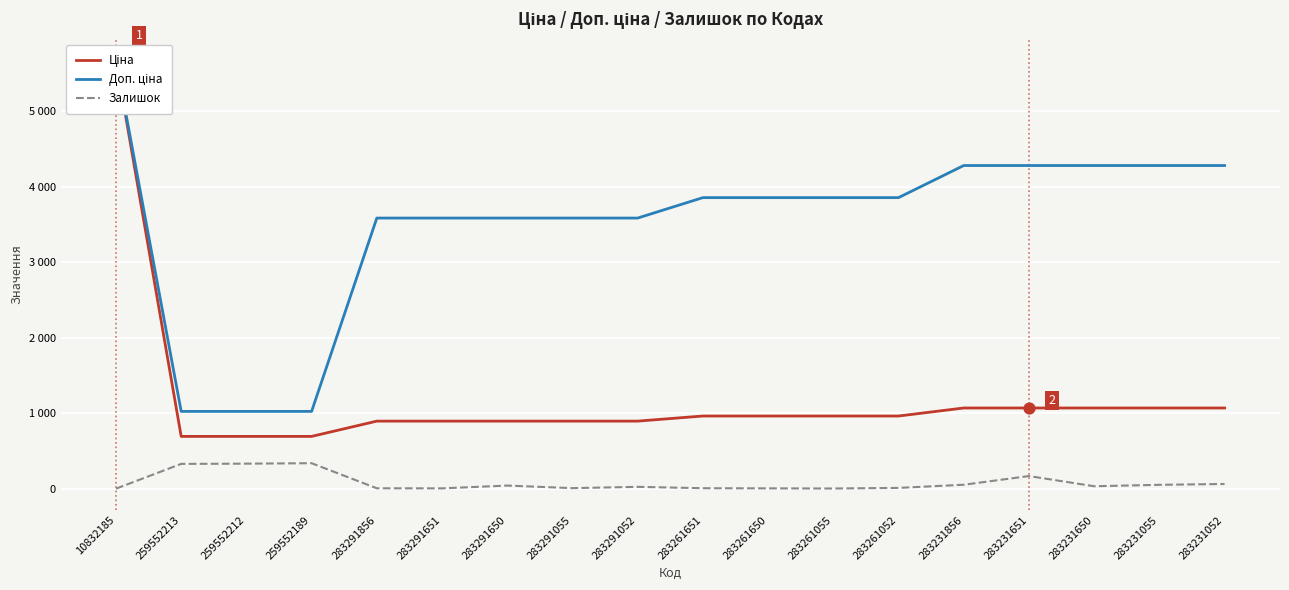

Is the value of Ціна at 283291055 greater than the value of Залишок at 283231650?

Yes